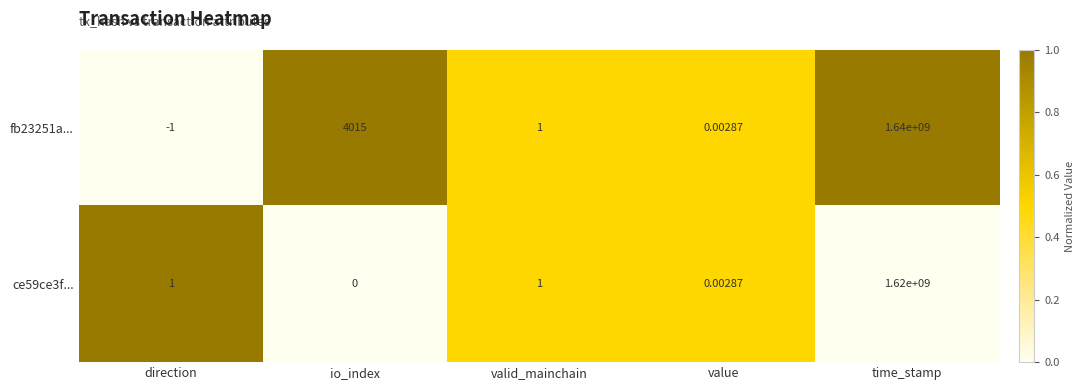

What is the total value across all series at time_stamp?

3260000000.0